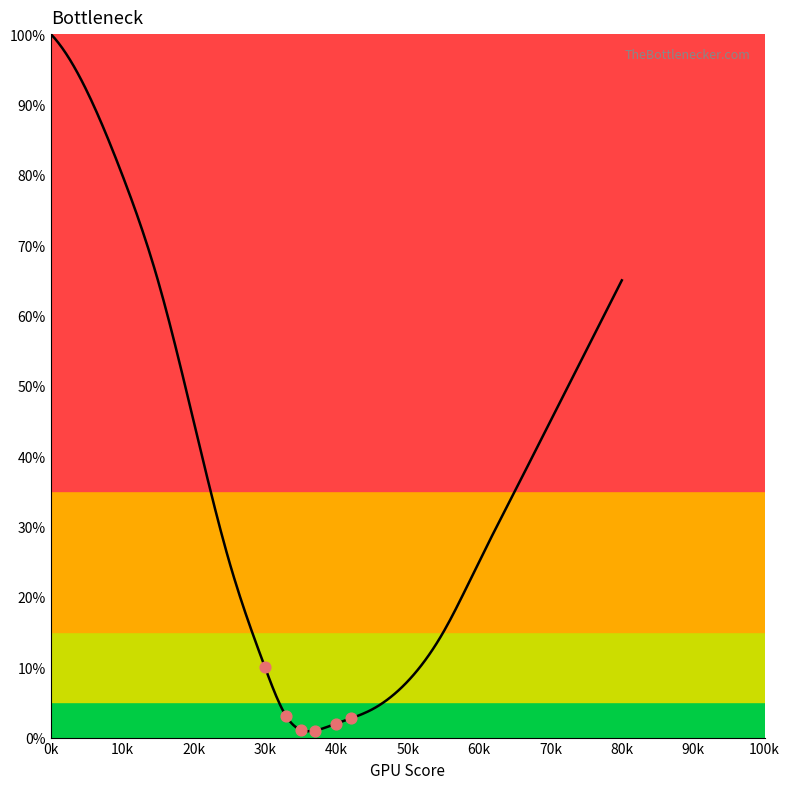

Which has a higher value, 33 or 5?

5